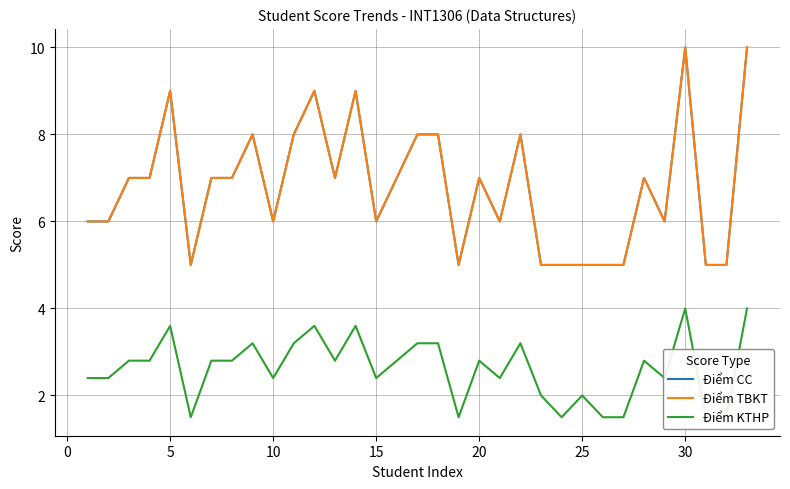

Which has a higher value, 15 or 25?

15